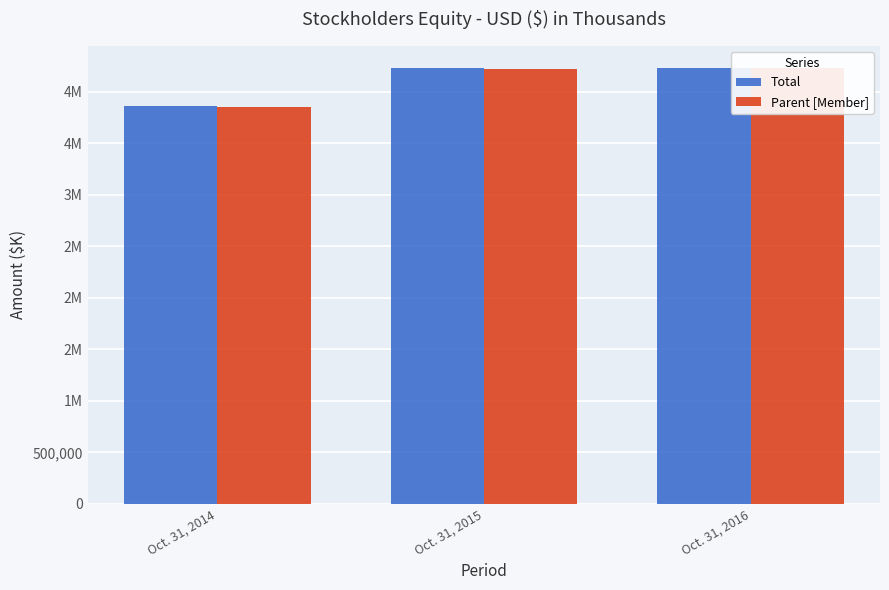

What is the greatest value displayed?

4235202